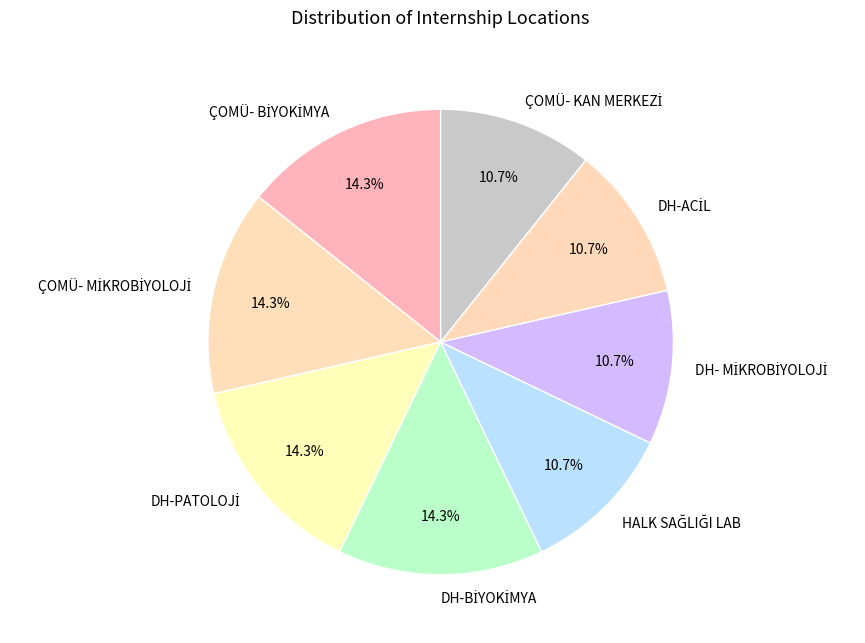

Does any single category account for the majority?

No